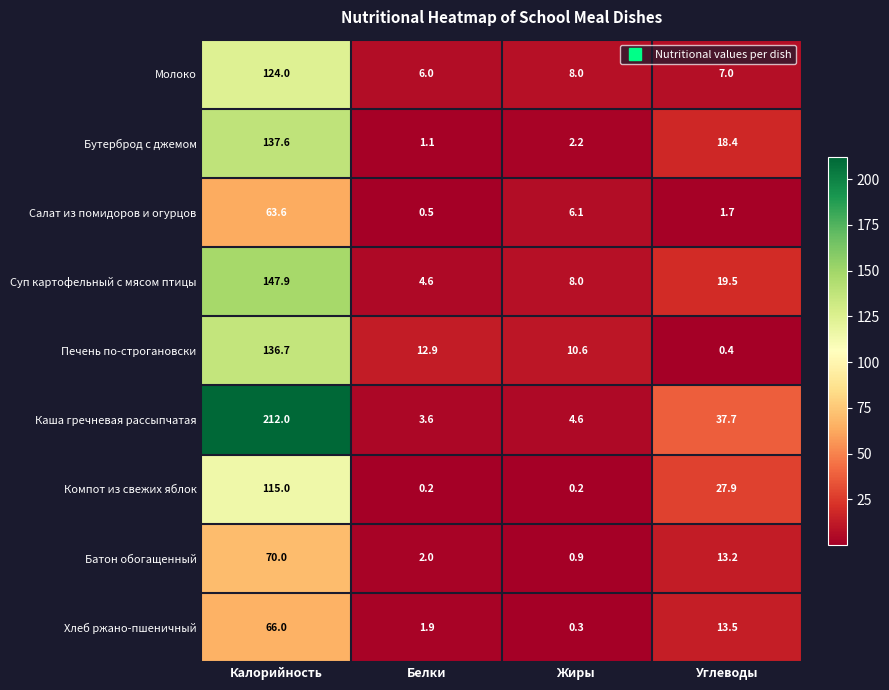

The Суп картофельный с мясом птицы series shows 95.0 at Калорийность. True or false?

False